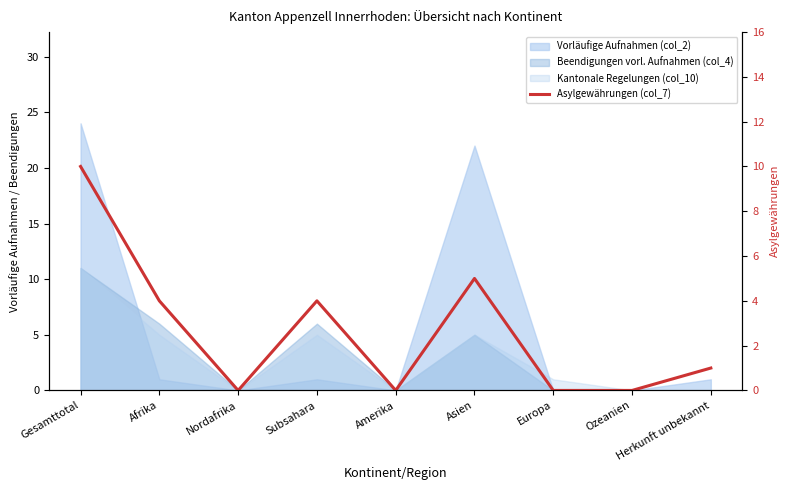

How many interior local peaks (higher than both neighbors) does the data have?

2